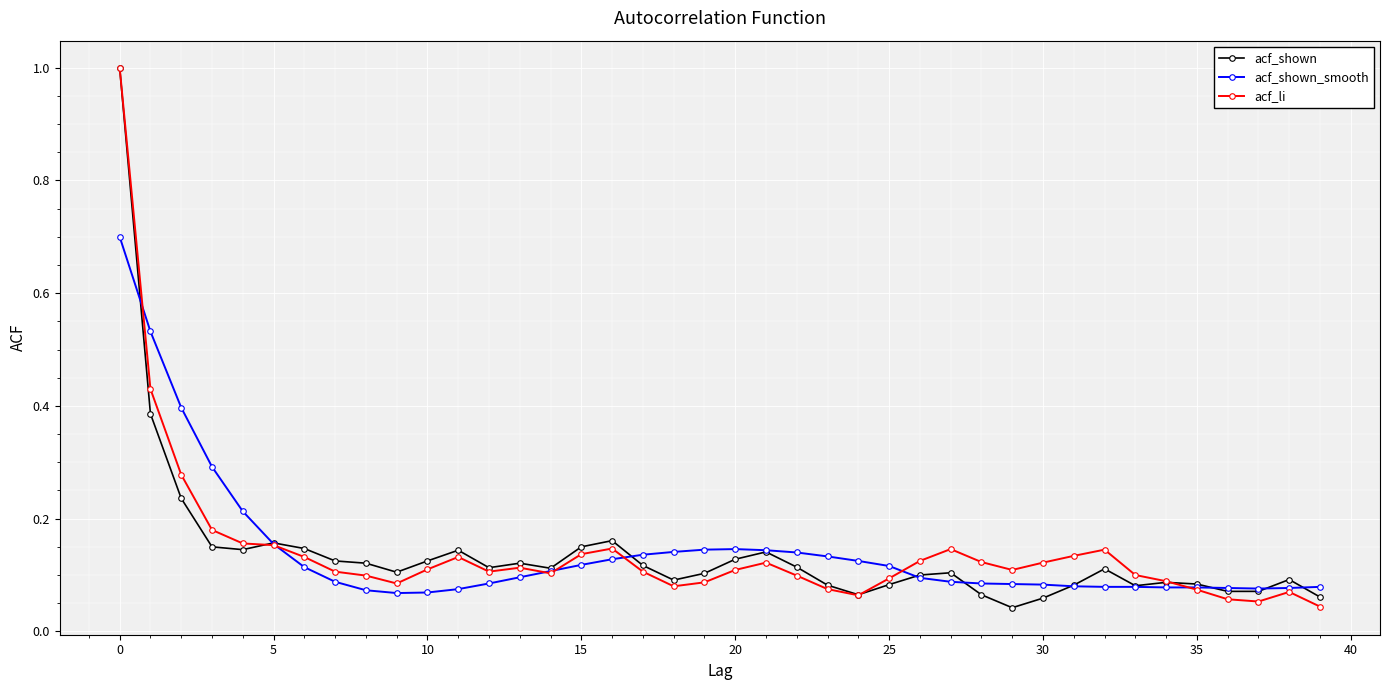

True or false: acf_shown has more than 2 points higher than both neighbors.

True